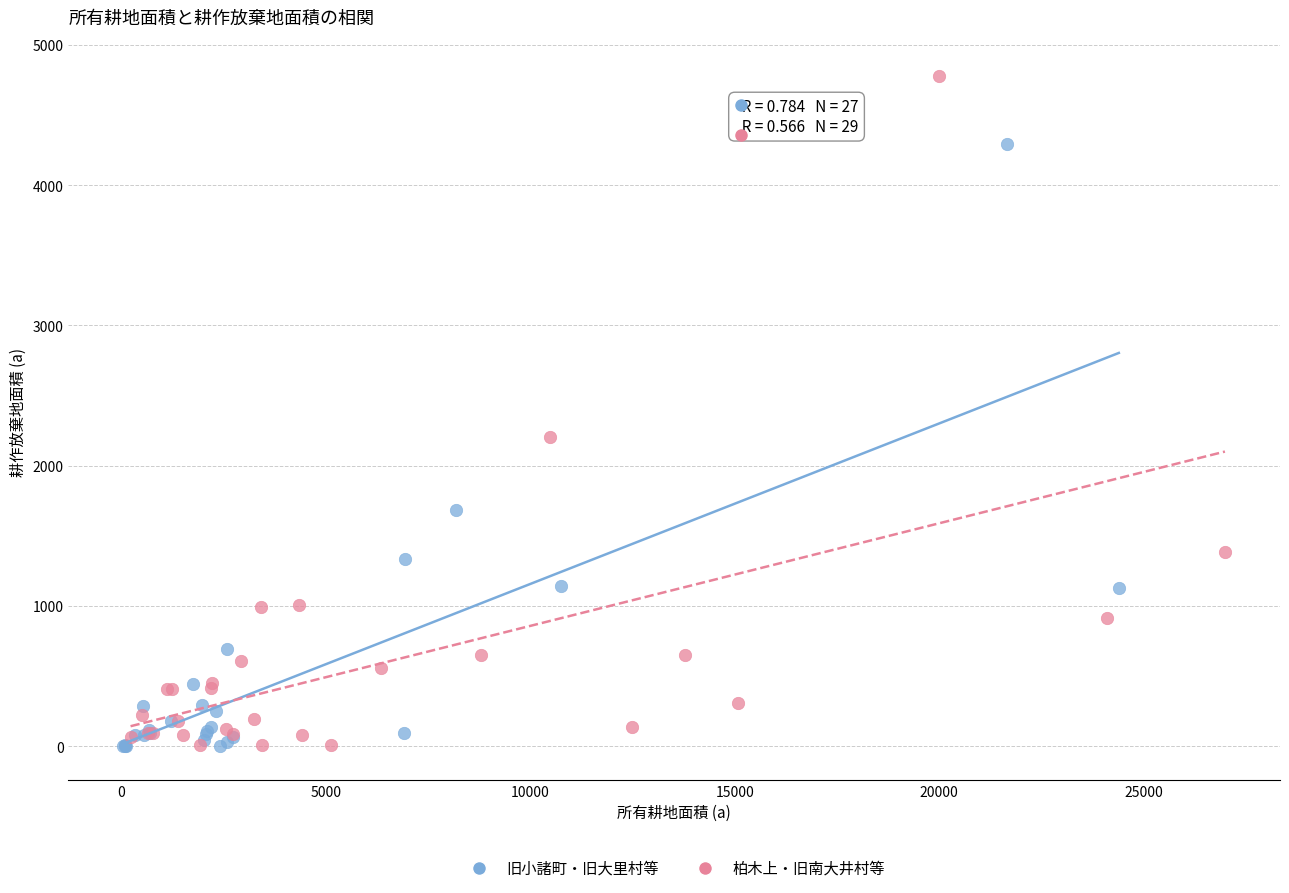

Which series has the largest Y range (max minus min)?

柏木上・旧南大井村等